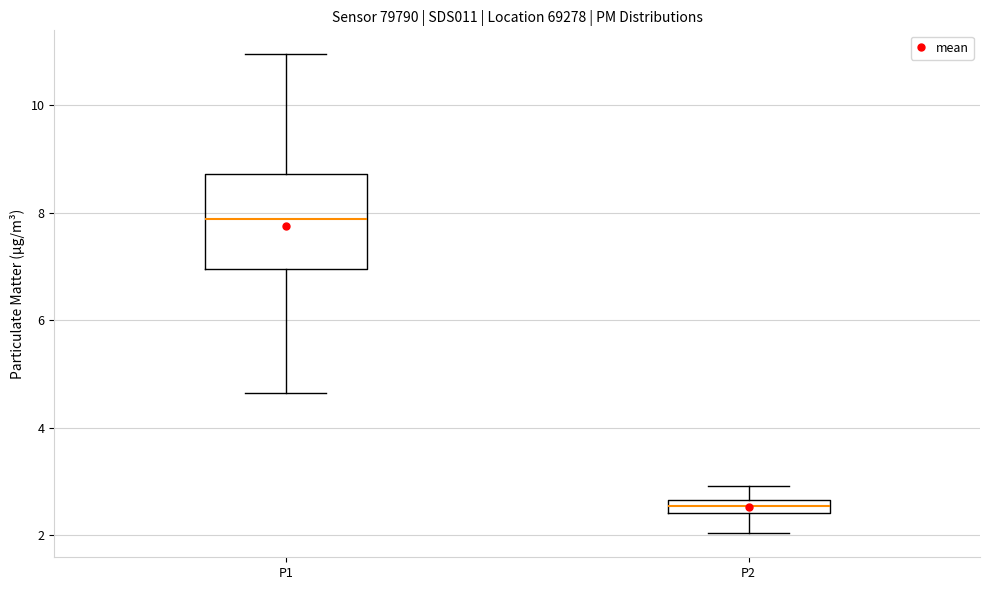

Which box's median line is the highest?

P1